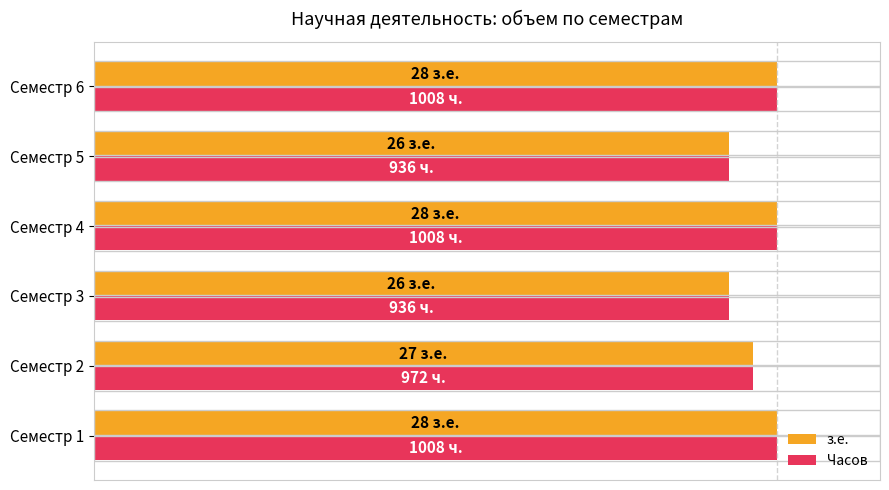

What are all the series names shown in the legend?

з.е., Часов